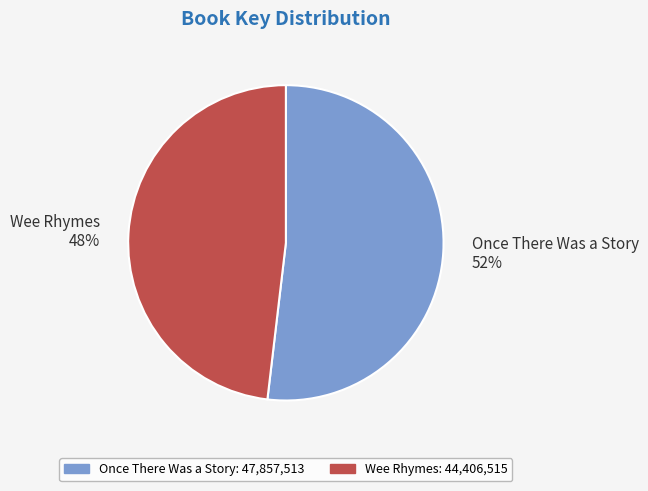

What percentage is the Once There Was a Story slice, to the nearest percent?

52%